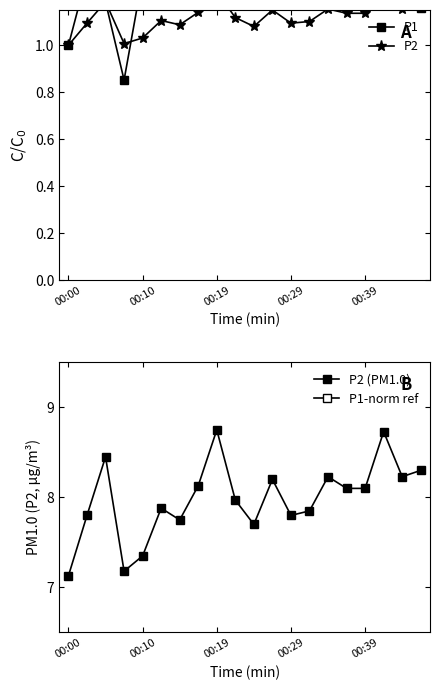

How many interior local valleys does the P1 series have?

4